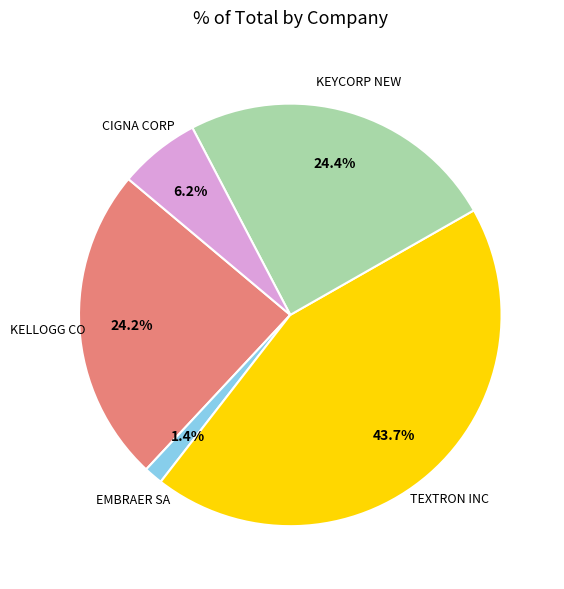

Is there any slice that represents more than half of the pie?

No